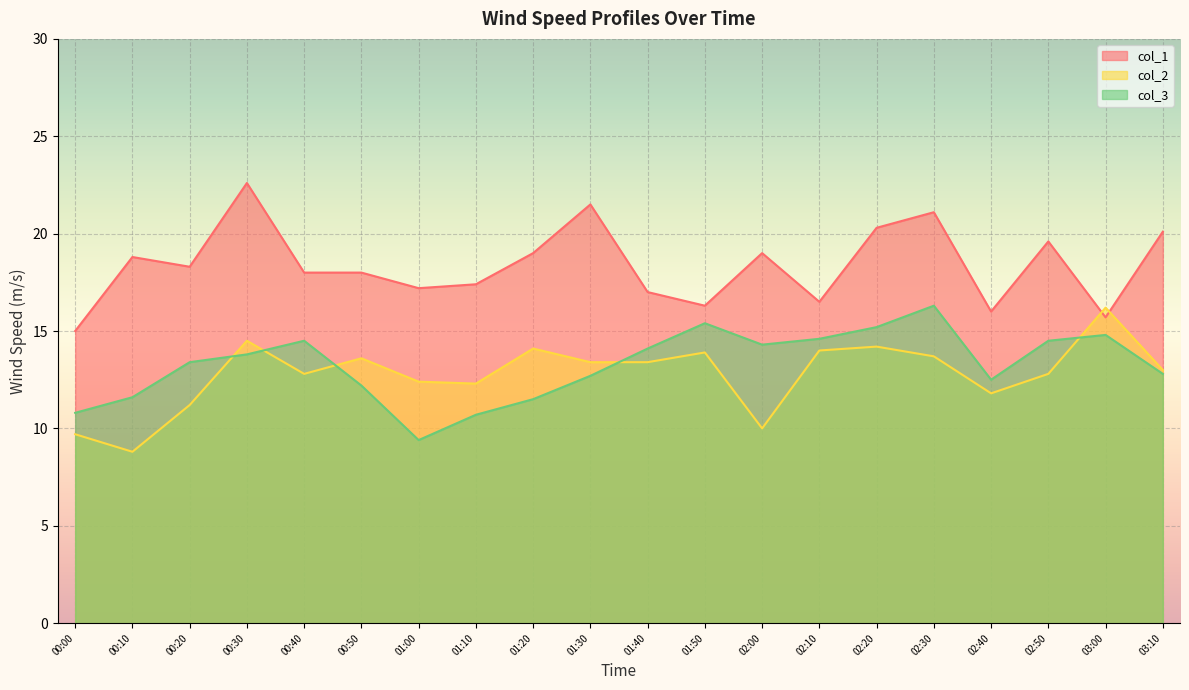

Does the chart display data point markers on the line(s)?

No